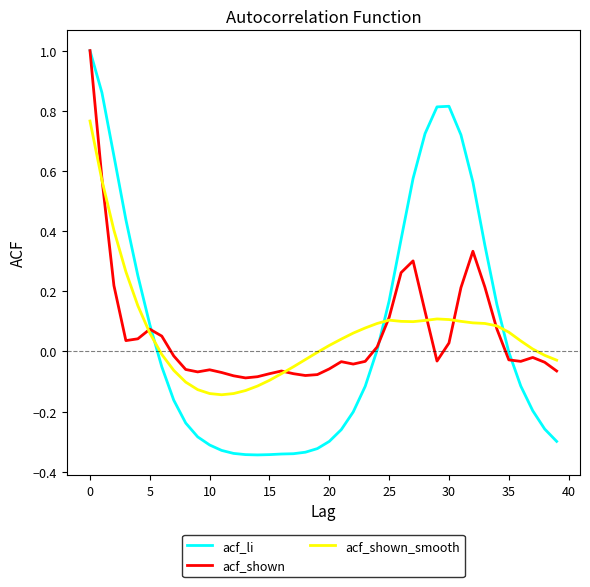

What is the maximum value shown in the chart?

1.0